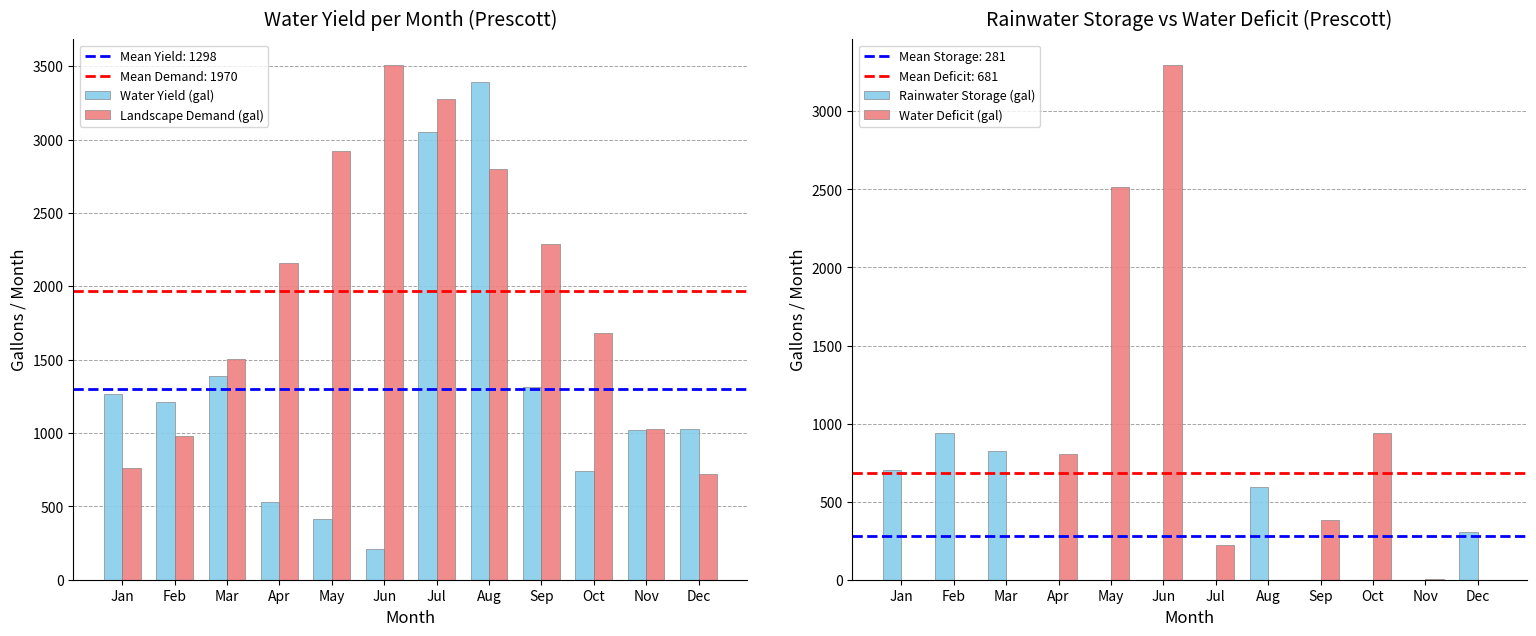

How many positive values does the Rainwater Storage (gal) series have?

5